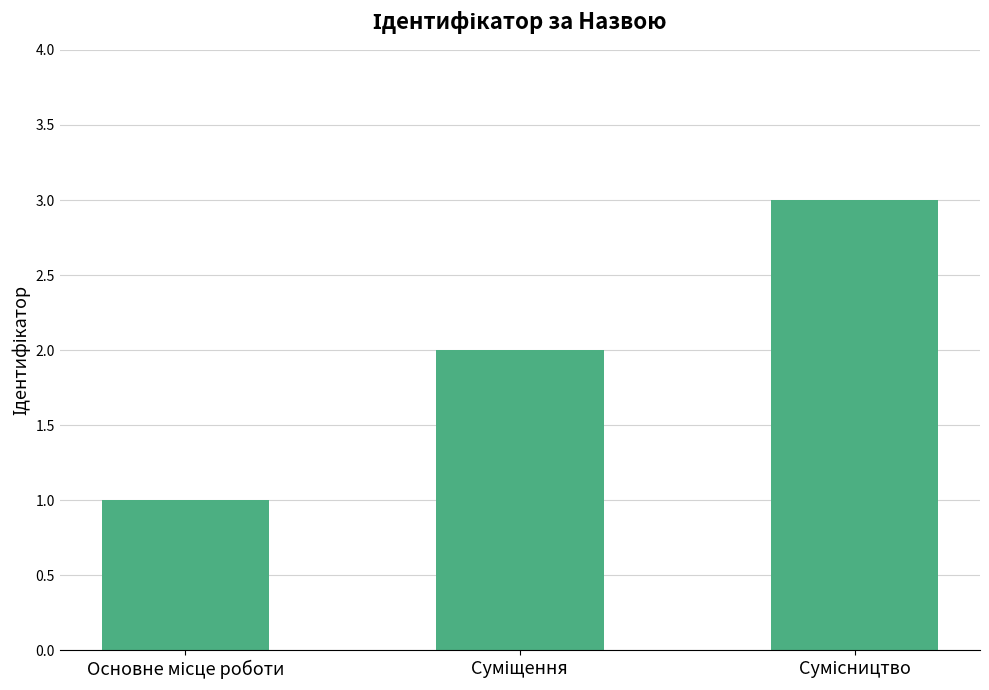

What is the maximum value shown in the chart?

3